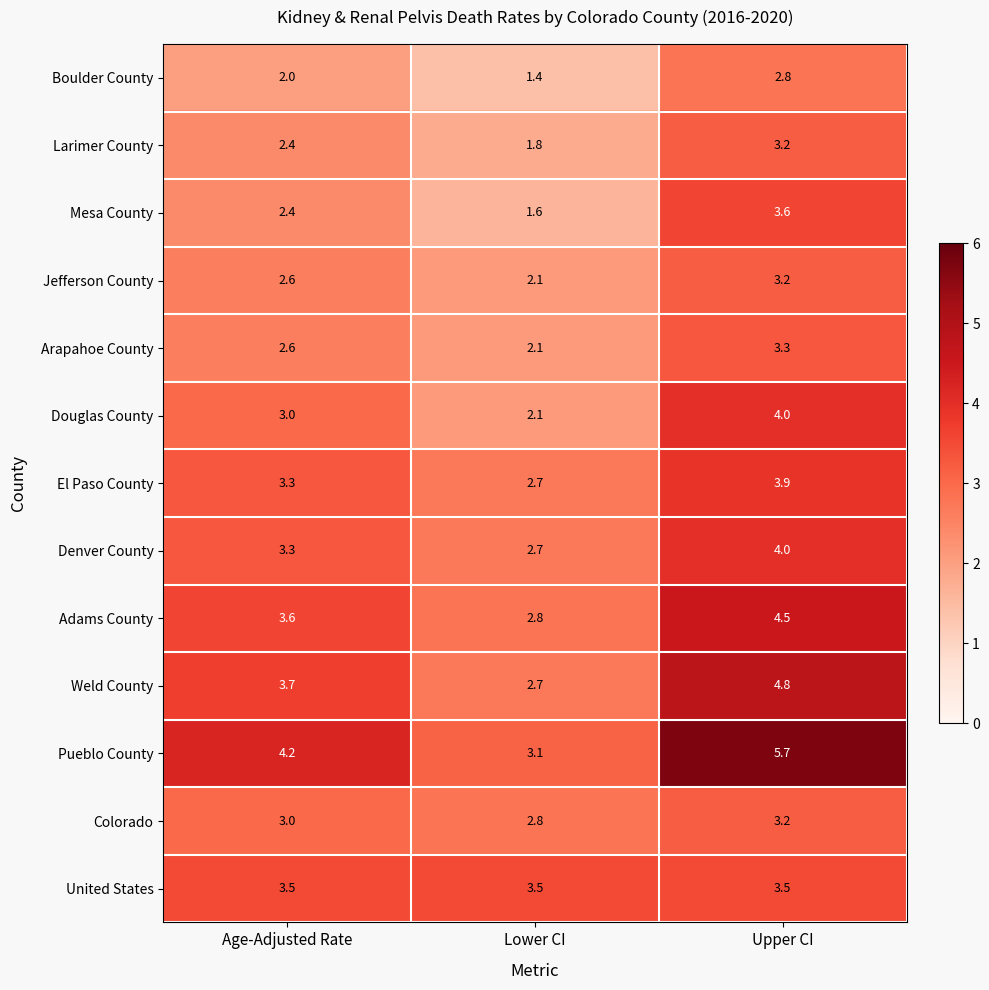

What is the approximate value of Jefferson County at Lower CI?

2.1